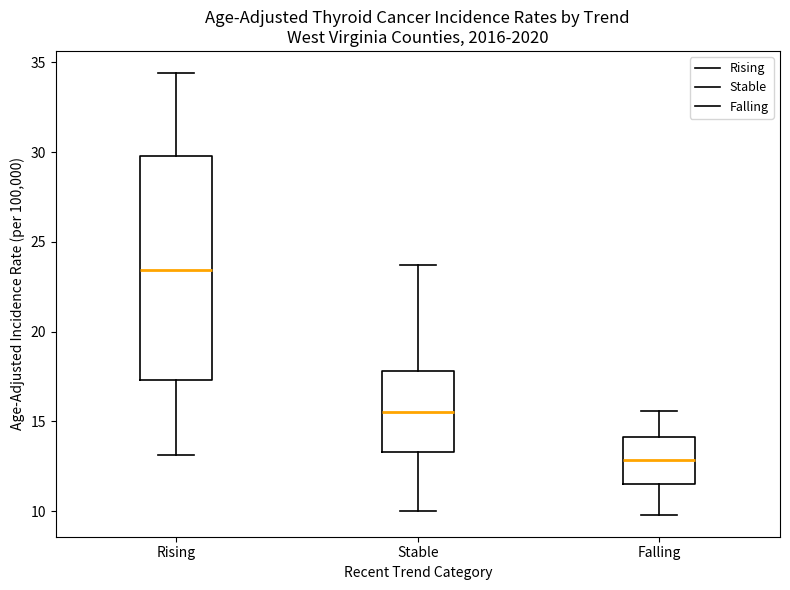

Reading left to right, transcribe this box plot: for each box, give where its median line is, the range the box spans, and where its two whiskers end, as read against the y-axis. The values are not printed on the chart, so give them approximately, as read against the axis.

Rising: median 23.5, box 17.5 to 30.0, whiskers 13.0 to 34.5
Stable: median 15.5, box 13.5 to 18.0, whiskers 10.0 to 23.5
Falling: median 13.0, box 11.5 to 14.0, whiskers 10.0 to 15.5